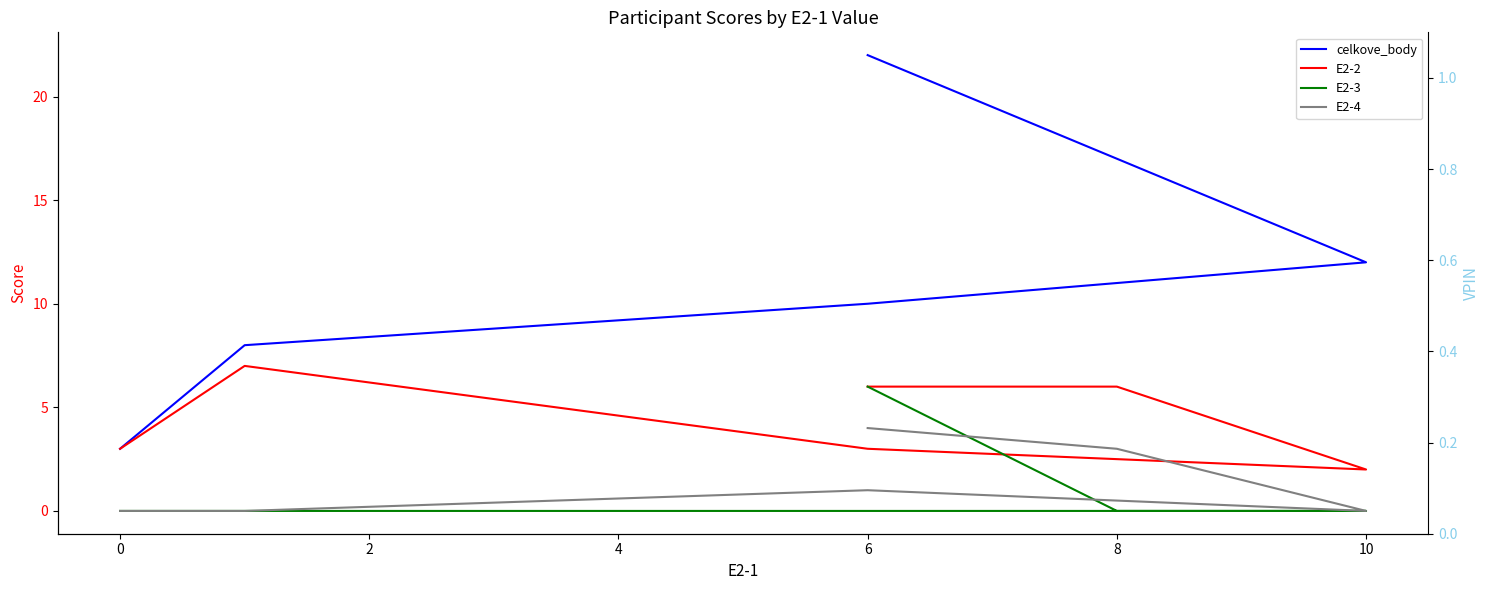

True or false: E2-2 and E2-3 intersect in this chart.

False